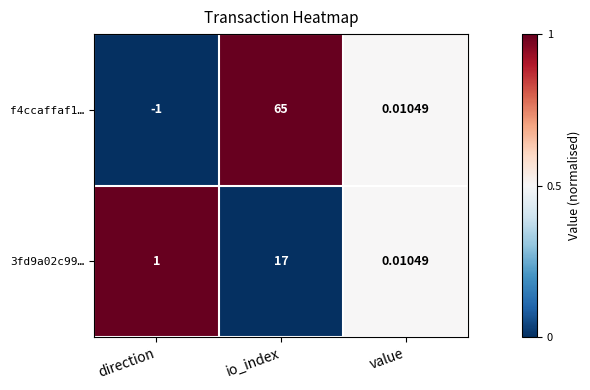

List the series in order of their peak value, lowest first.

3fd9a02c99…, f4ccaffaf1…